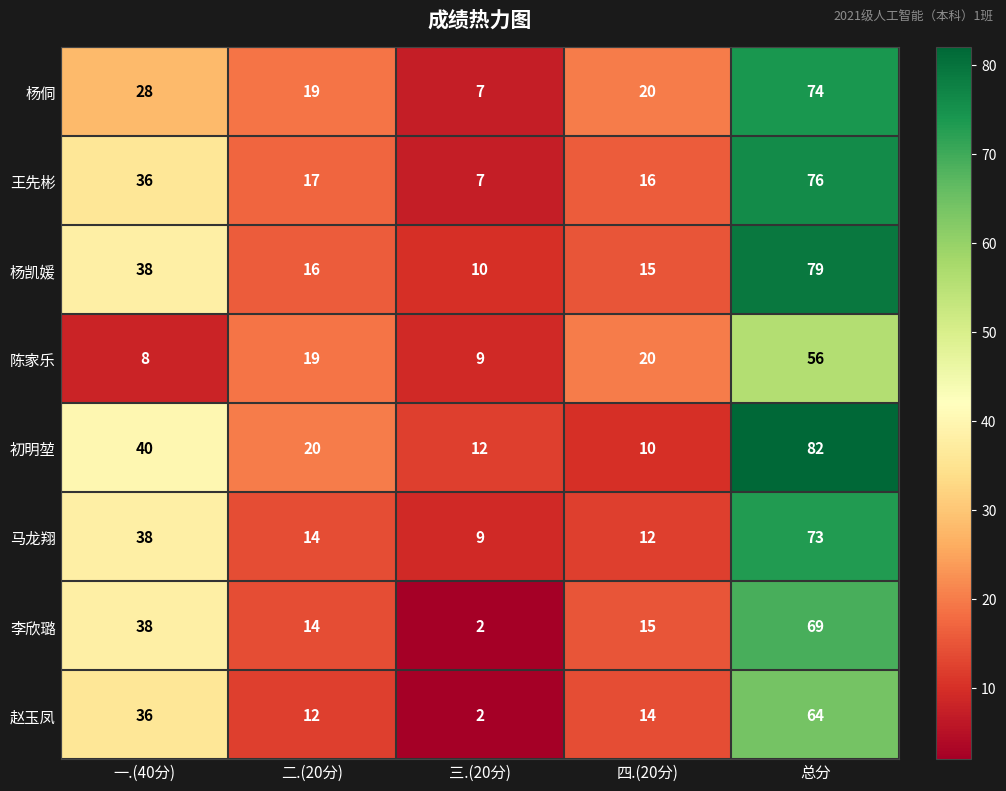

What is the difference between the highest and lowest values at 三.(20分)?

10